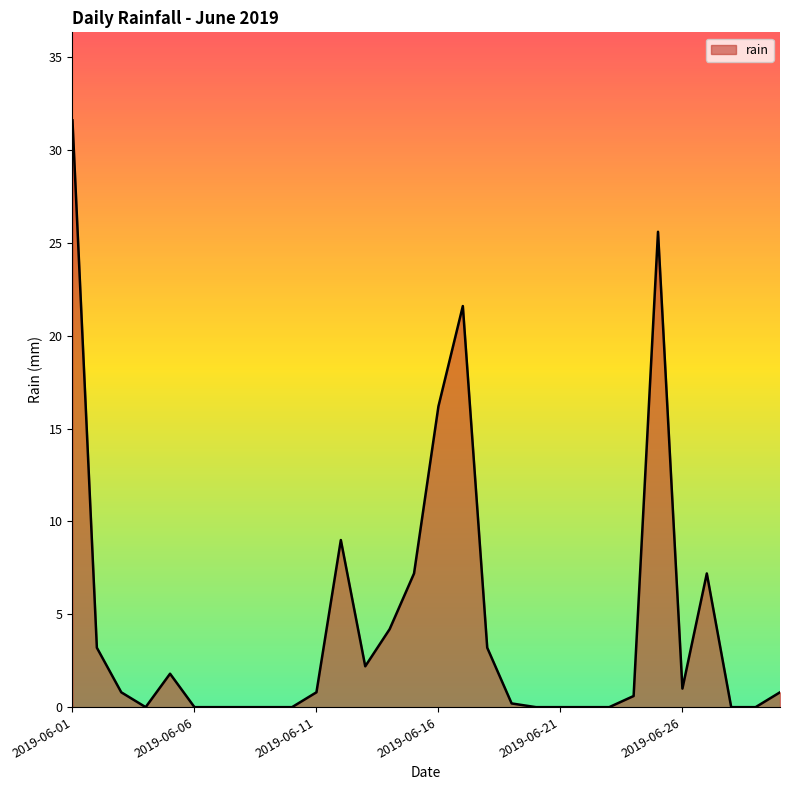

What is the maximum value shown in the chart?

31.6